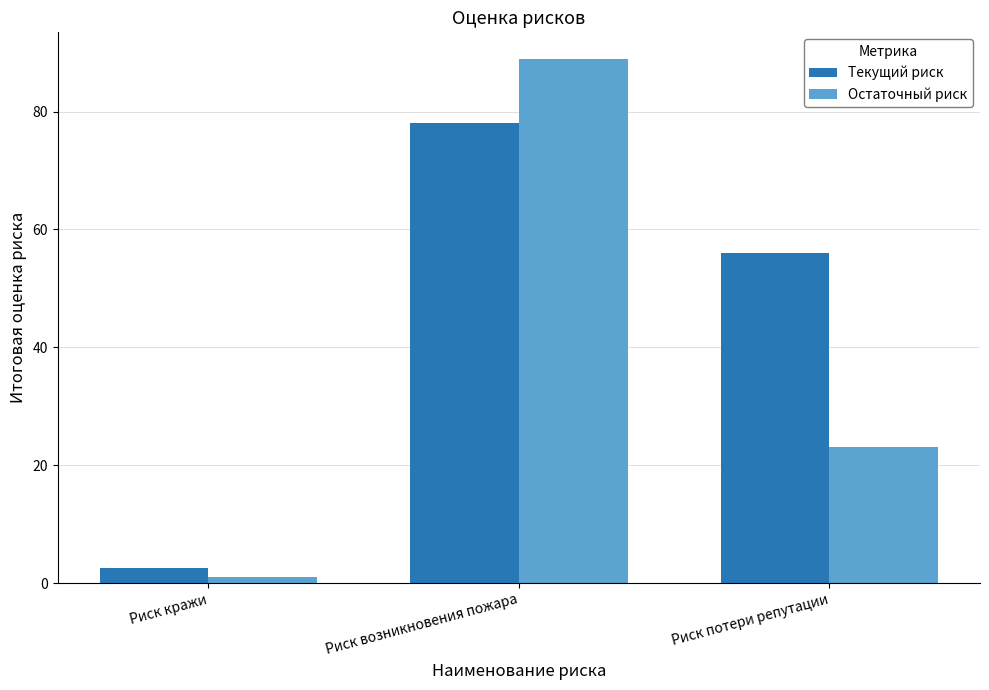

Is it true that Остаточный риск equals 89.0 at Риск возникновения пожара?

True